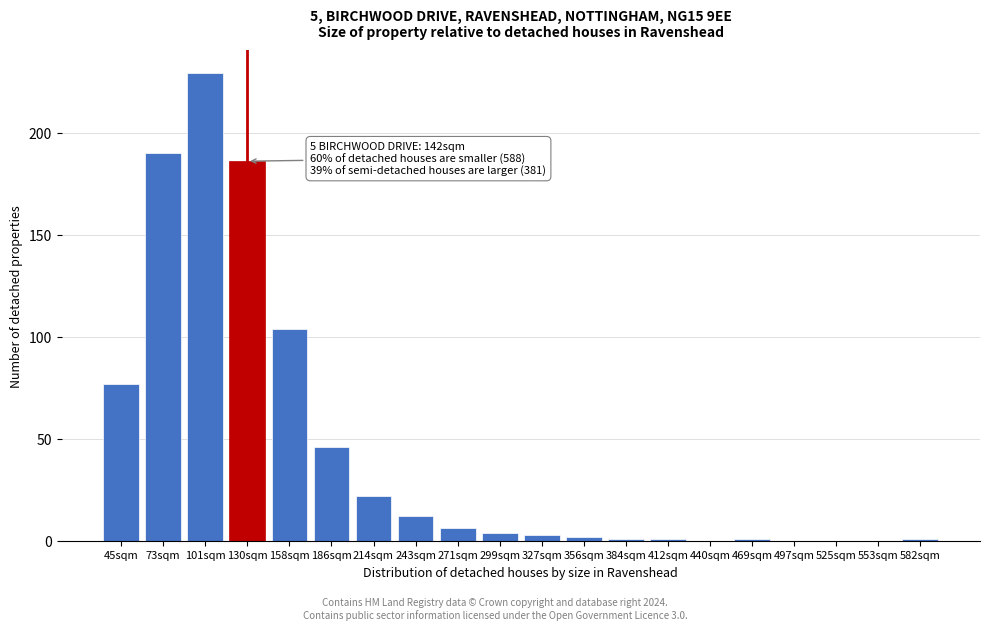

Reading left to right, list all the values displayed in this chart.

45sqm=77	73sqm=190	101sqm=229	130sqm=186	158sqm=104	186sqm=46	214sqm=22	243sqm=12	271sqm=6	299sqm=4	327sqm=3	356sqm=2	384sqm=1	412sqm=1	440sqm=0	469sqm=1	497sqm=0	525sqm=0	553sqm=0	582sqm=1